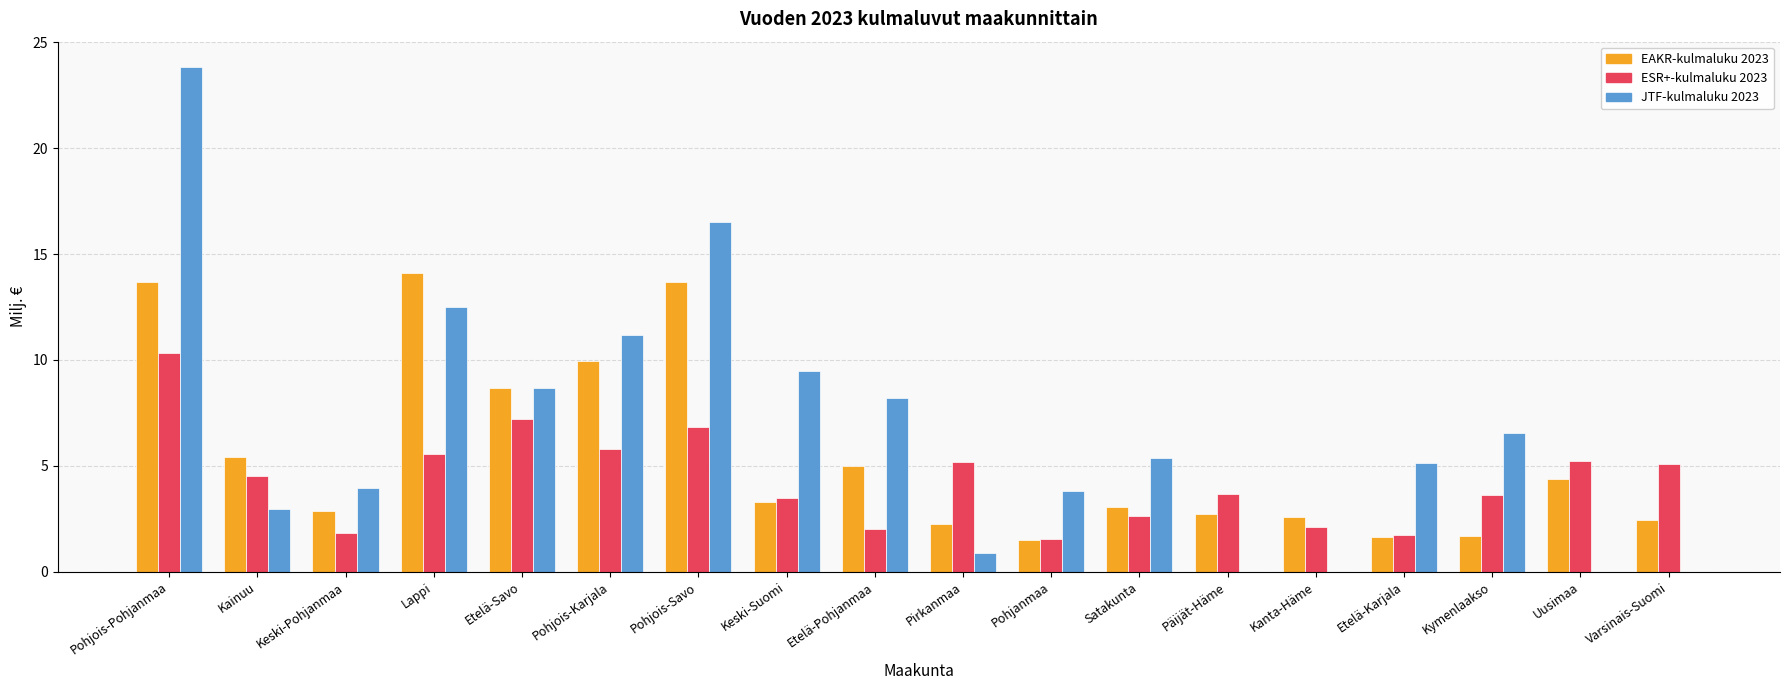

Does the chart contain stacked bars?

No